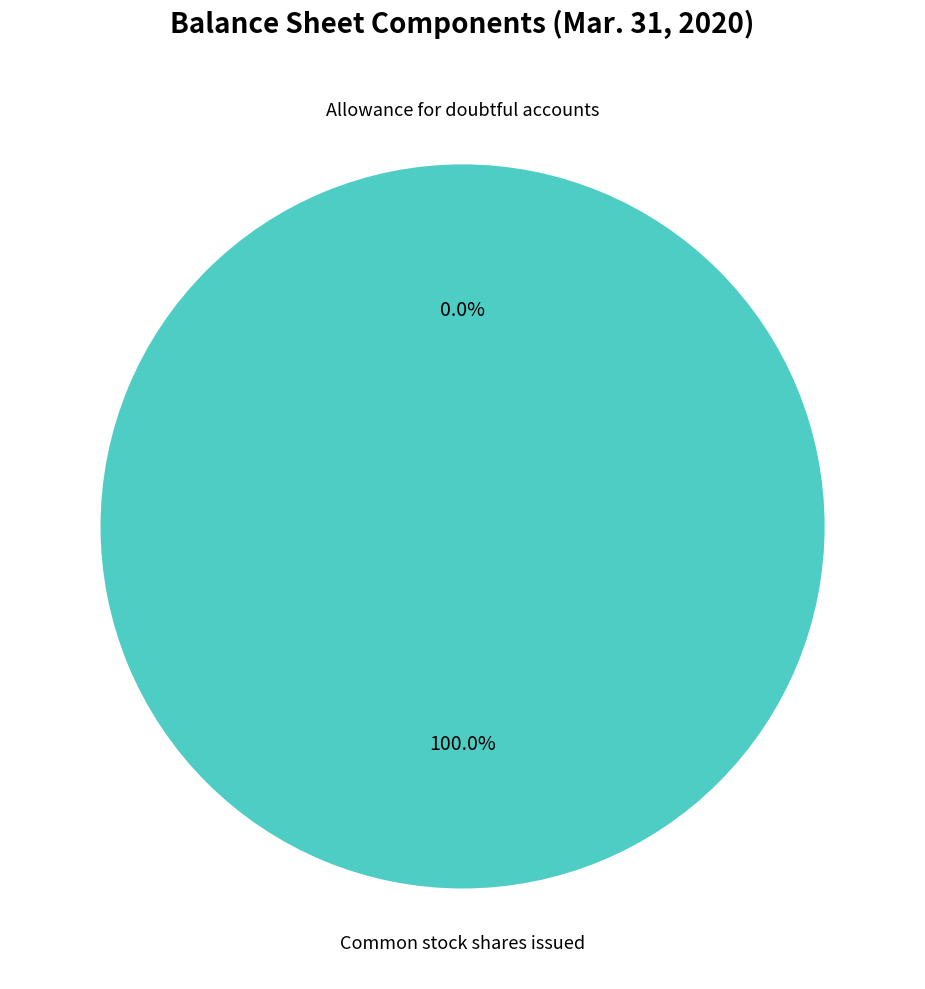

Is there any slice that represents more than half of the pie?

Yes